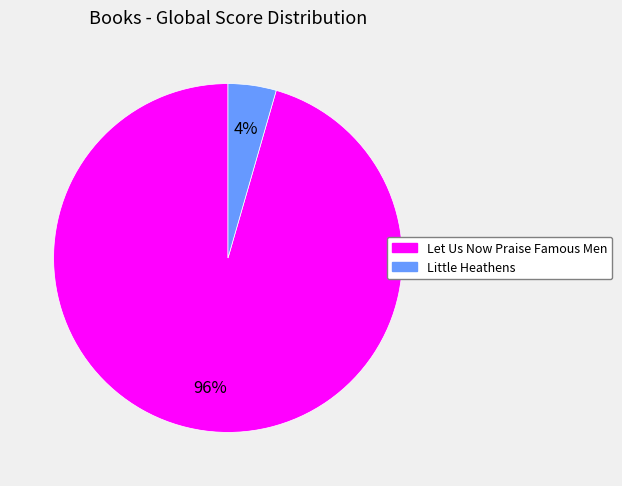

Which category has the smallest portion of the pie?

Little Heathens